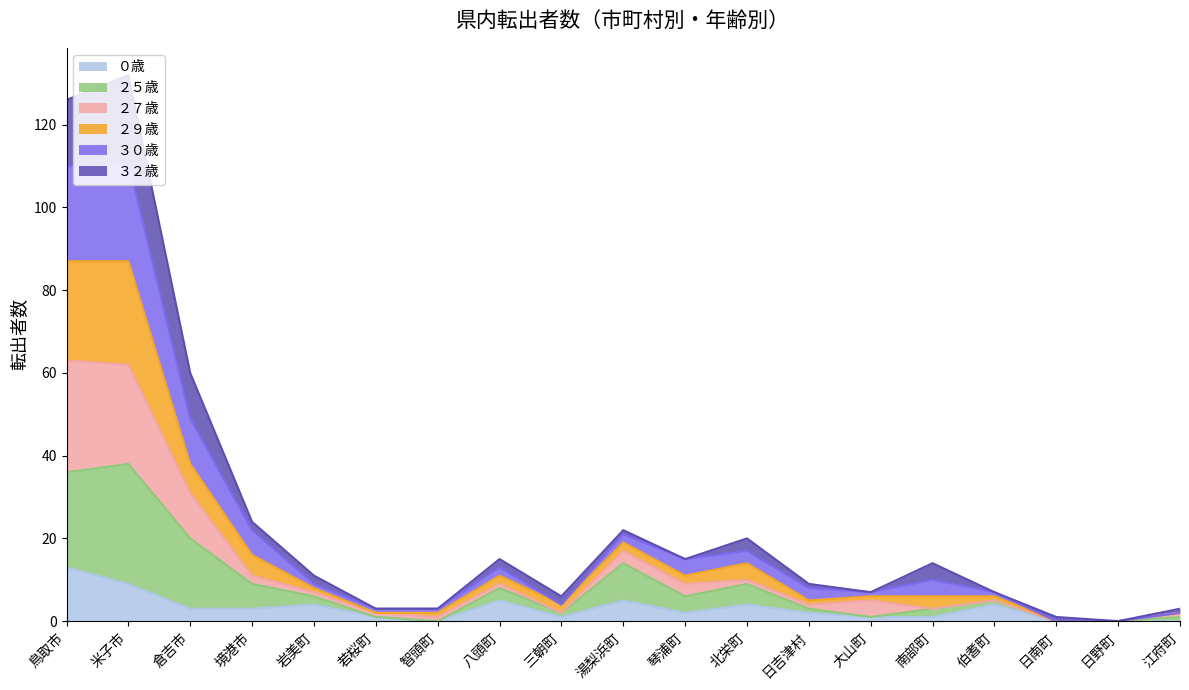

Which category has the highest value in the ０歳 series?

鳥取市